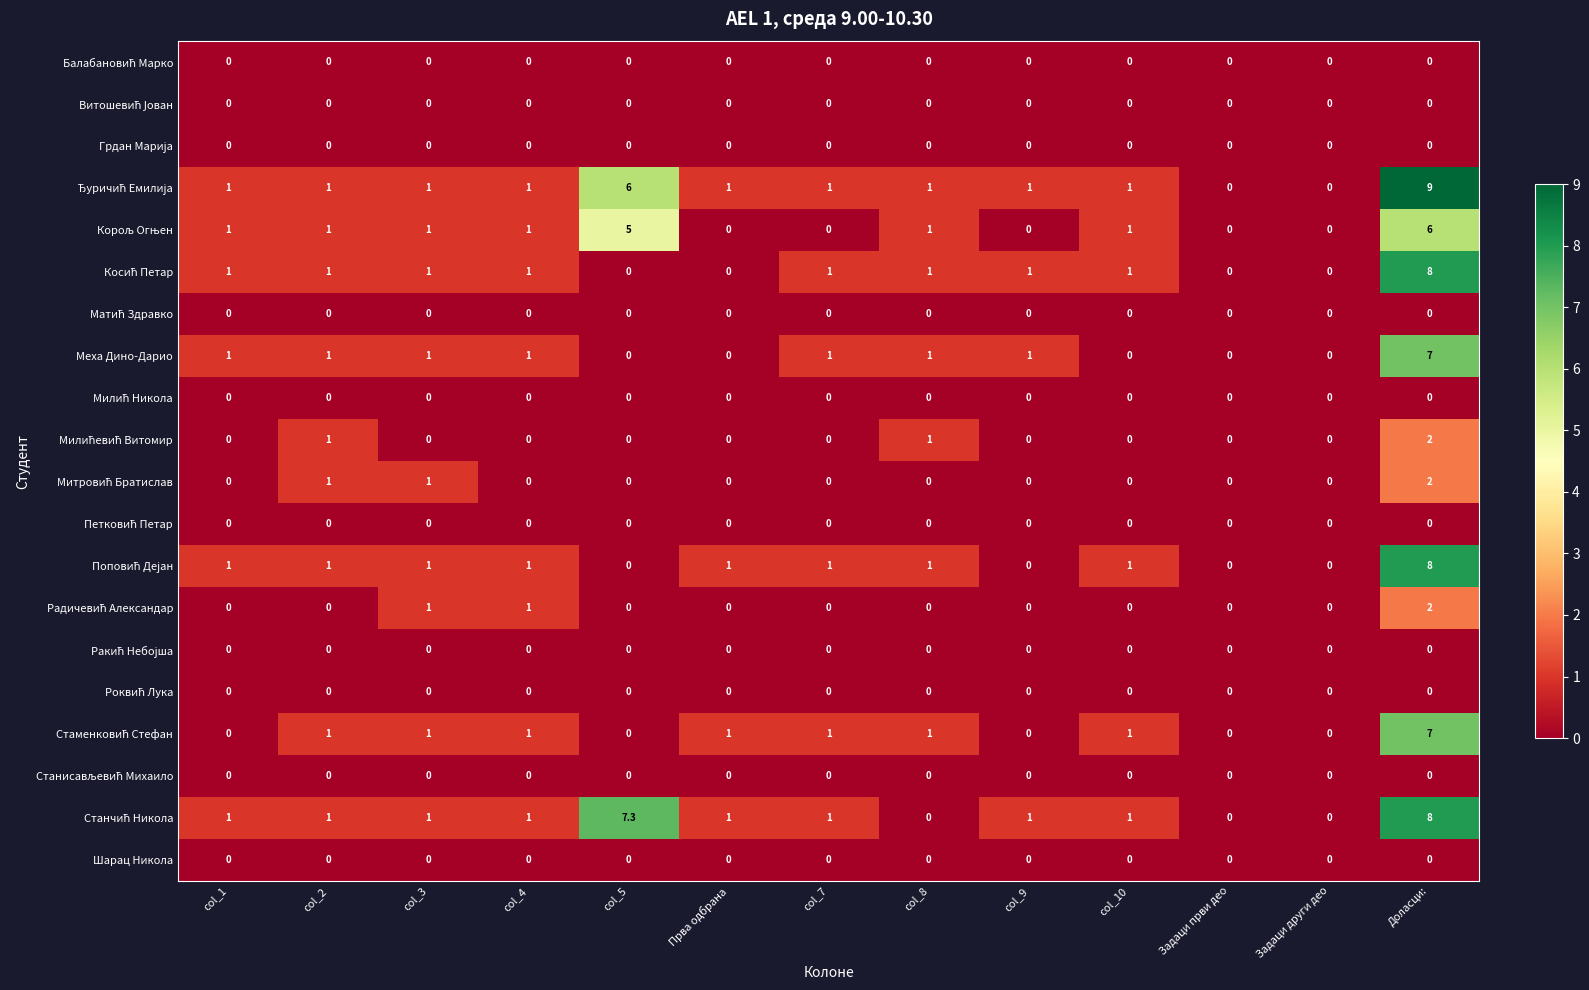

At which category is the sum across all series the highest?

Доласци: